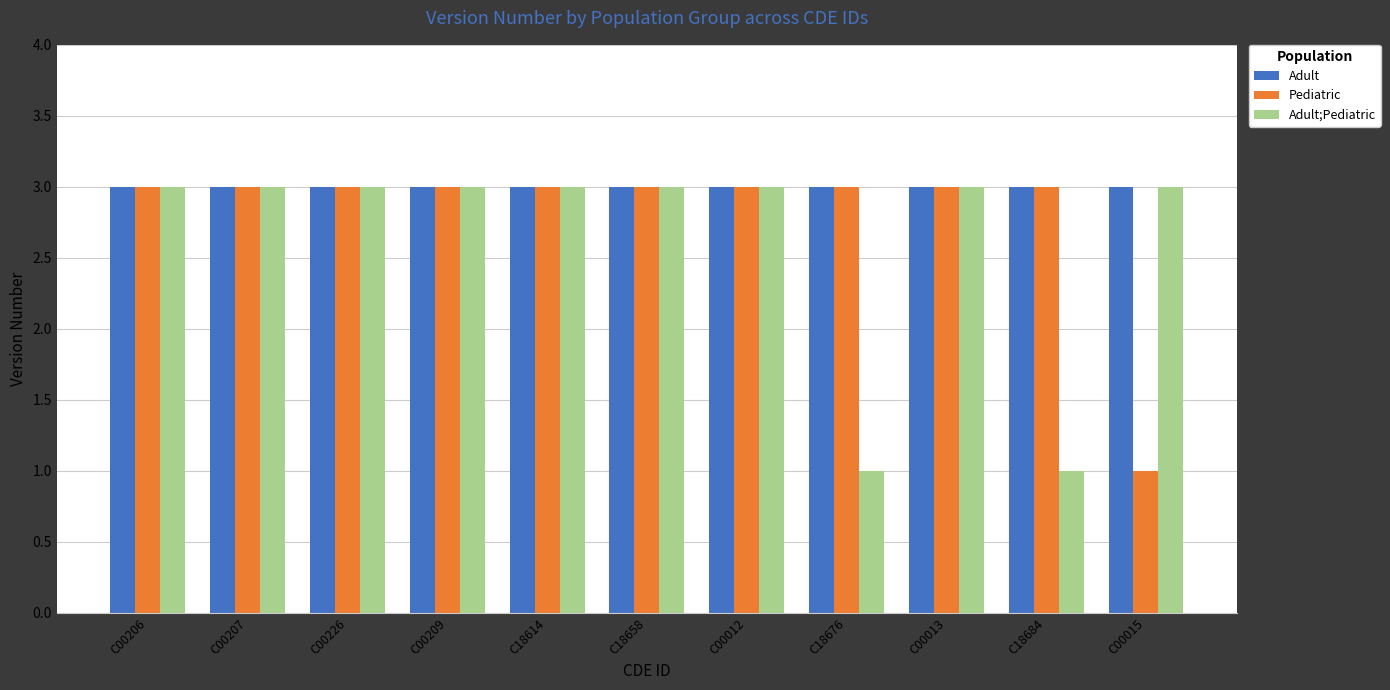

How many categories are shown in the chart?

11